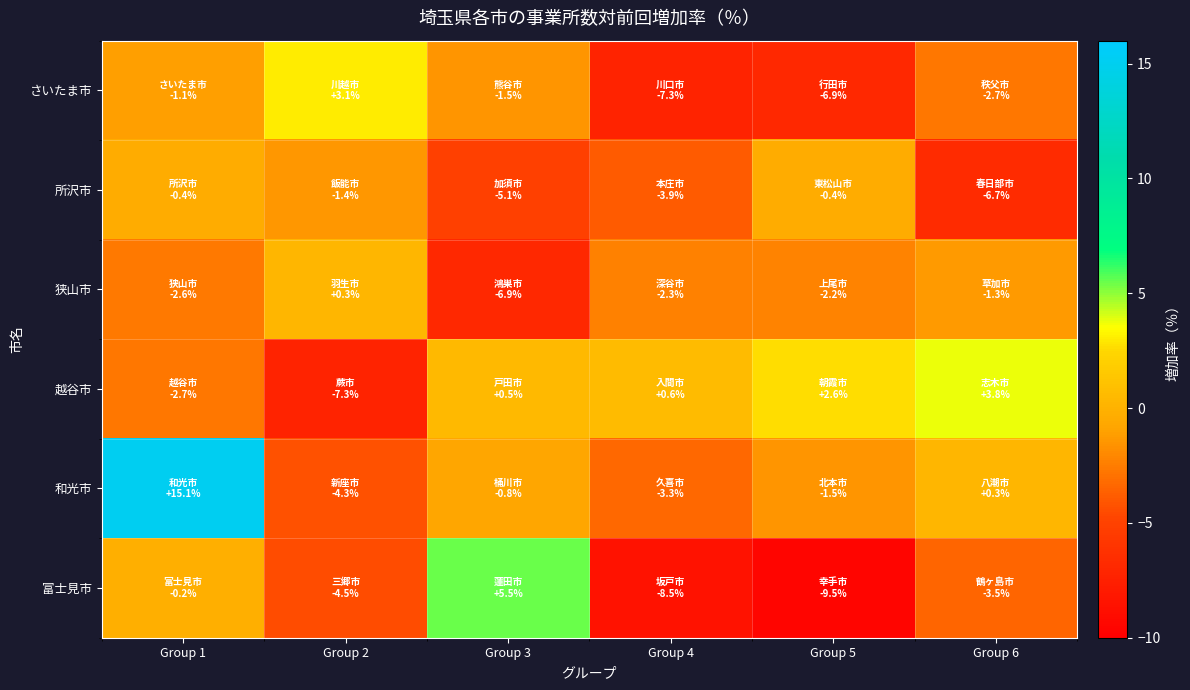

What is the minimum value shown in the chart?

-9.5